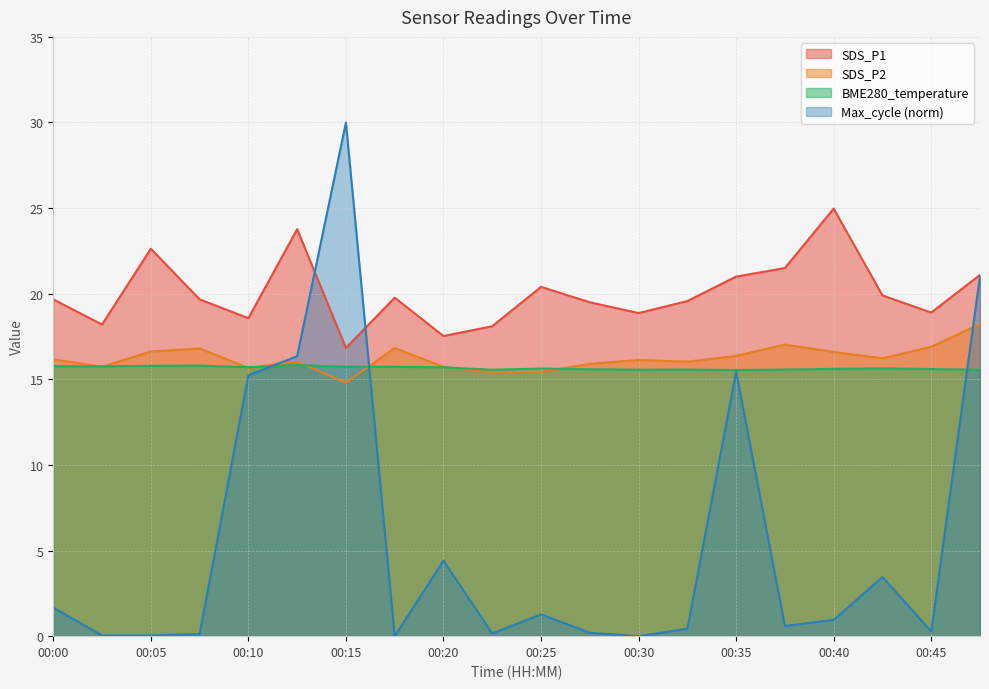

Which category has the lowest value across all series?

00:18